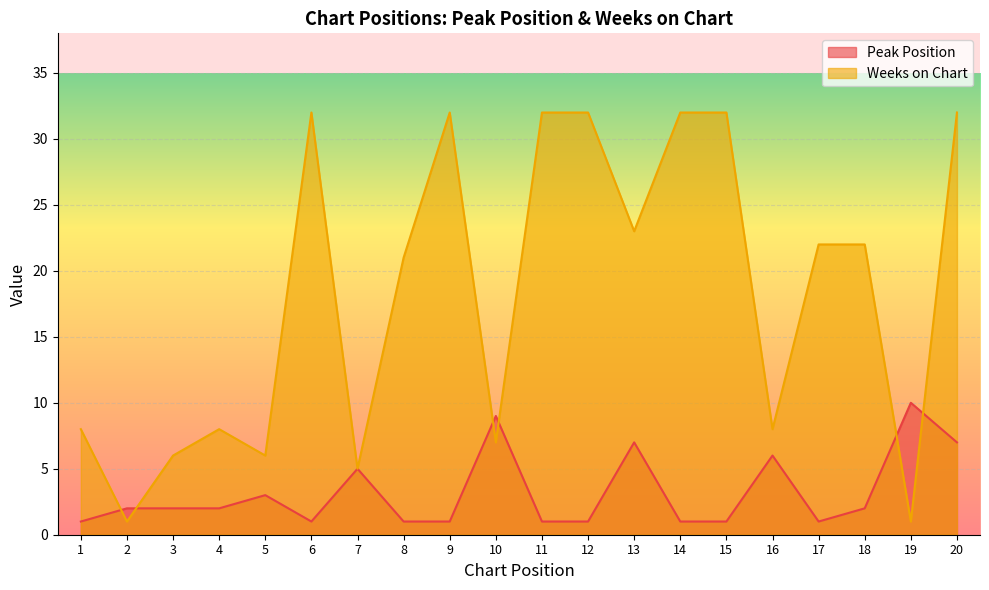

List the labels in order of Peak Position value, smallest first.

1, 6, 8, 9, 11, 12, 14, 15, 17, 2, 3, 4, 18, 5, 7, 16, 13, 20, 10, 19